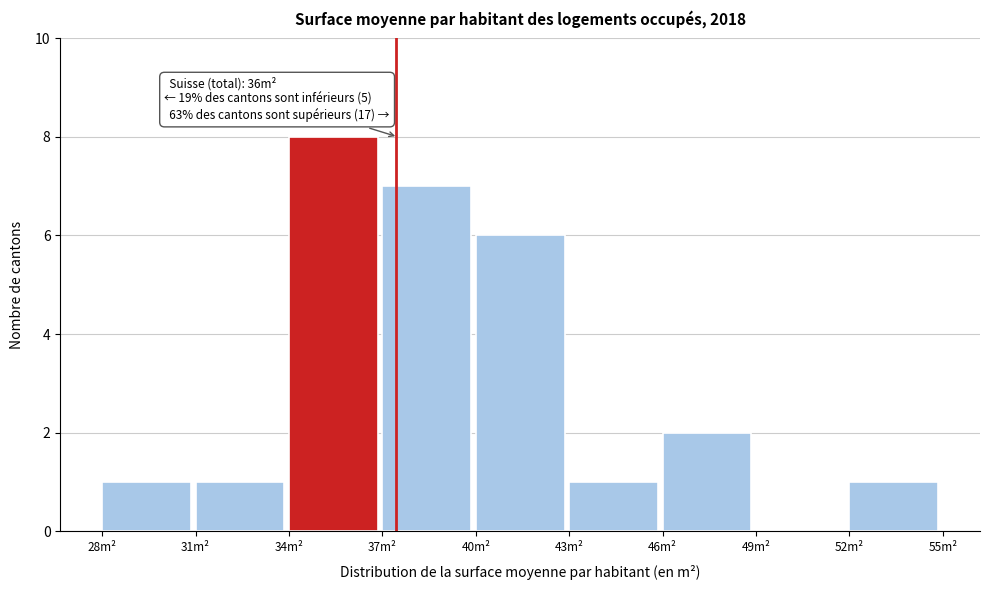

Over which range of the x-axis is the bar tallest?

34 to 37